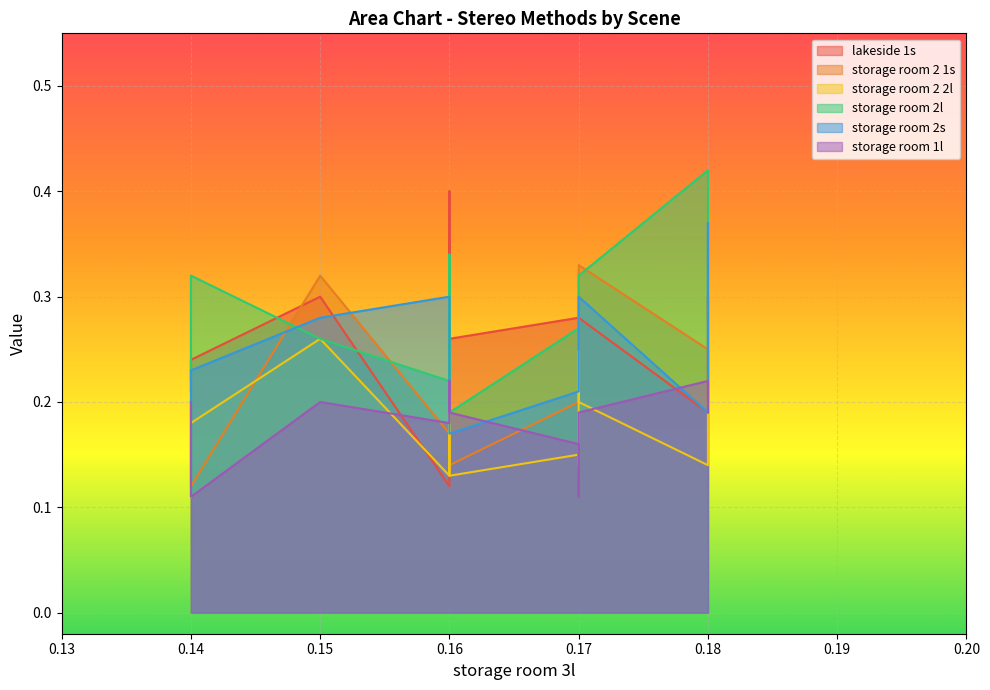

Reading right to left, list all the values displayed in this chart.

lakeside 1s: 0.3	0.3	0.2	0.3	0.3	0.3	0.2	0.3	0.3	0.4	0.1	0.3	0.2	0.2
storage room 2 1s: 0.2	0.2	0.2	0.3	0.3	0.2	0.1	0.2	0.1	0.2	0.2	0.3	0.1	0.2
storage room 2 2l: 0.2	0.2	0.1	0.2	0.2	0.1	0.1	0.1	0.1	0.2	0.1	0.3	0.2	0.1
storage room 2l: 0.3	0.3	0.4	0.3	0.2	0.3	0.2	0.3	0.2	0.3	0.2	0.3	0.3	0.2
storage room 2s: 0.2	0.4	0.2	0.3	0.2	0.2	0.2	0.2	0.2	0.3	0.3	0.3	0.2	0.2
storage room 1l: 0.2	0.2	0.2	0.2	0.2	0.1	0.2	0.2	0.2	0.2	0.2	0.2	0.1	0.2